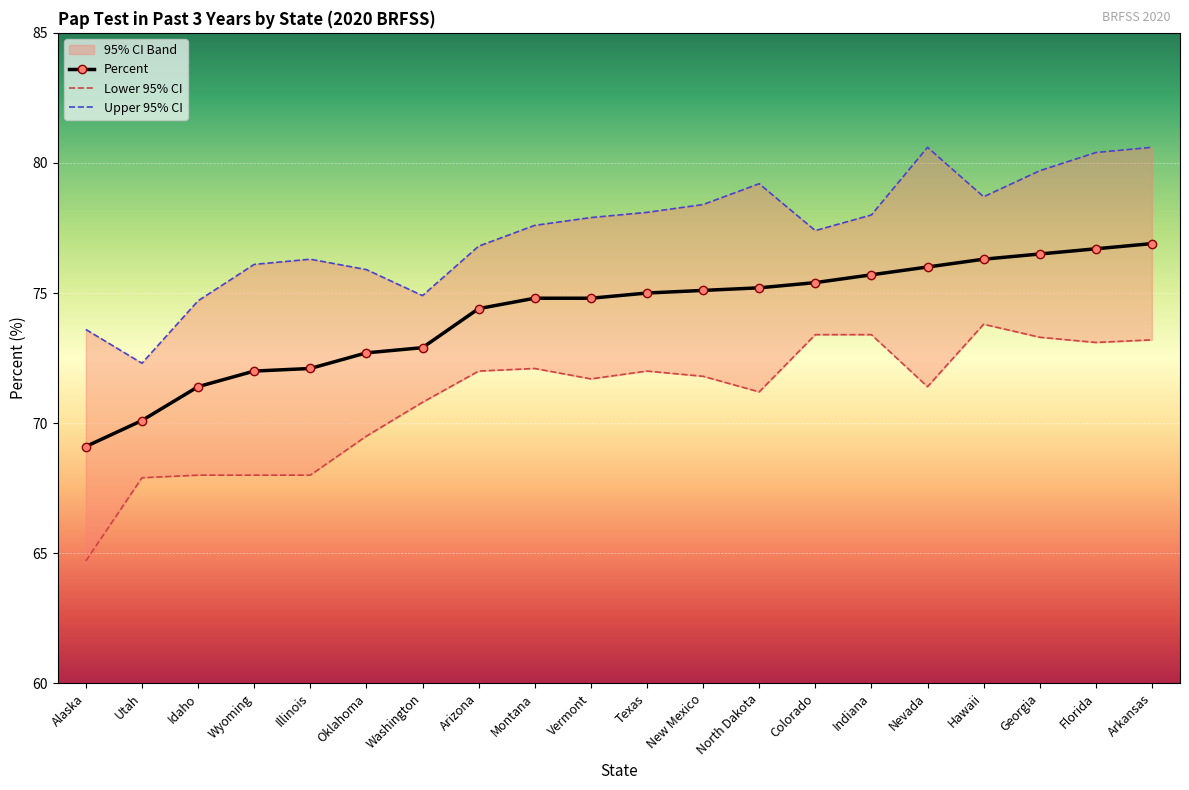

Read the Percent value at Arizona.

74.4